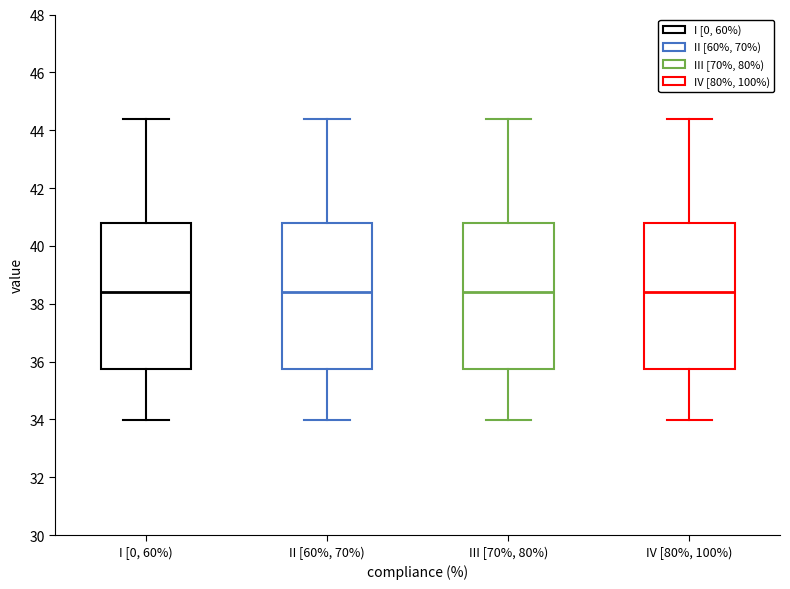

Where does the median line of the box for III [70%, 80%) sit on the y-axis? The values are not printed on the chart, so give them approximately, as read against the axis.

38.4